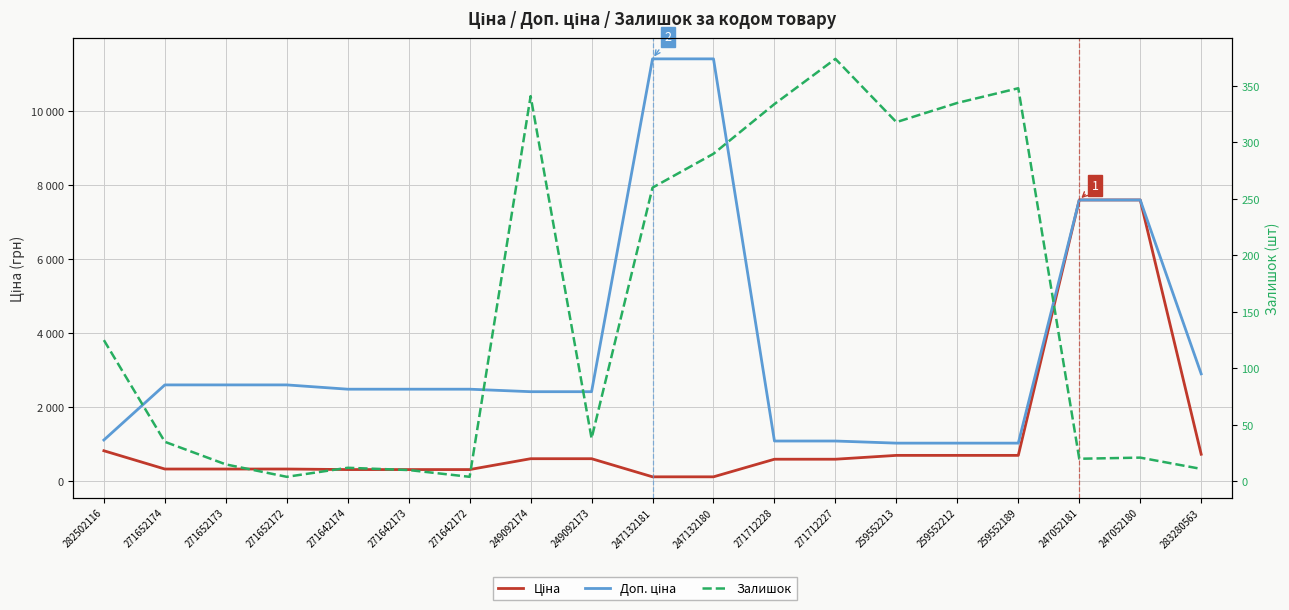

What are all the series names shown in the legend?

Ціна, Доп. ціна, Залишок